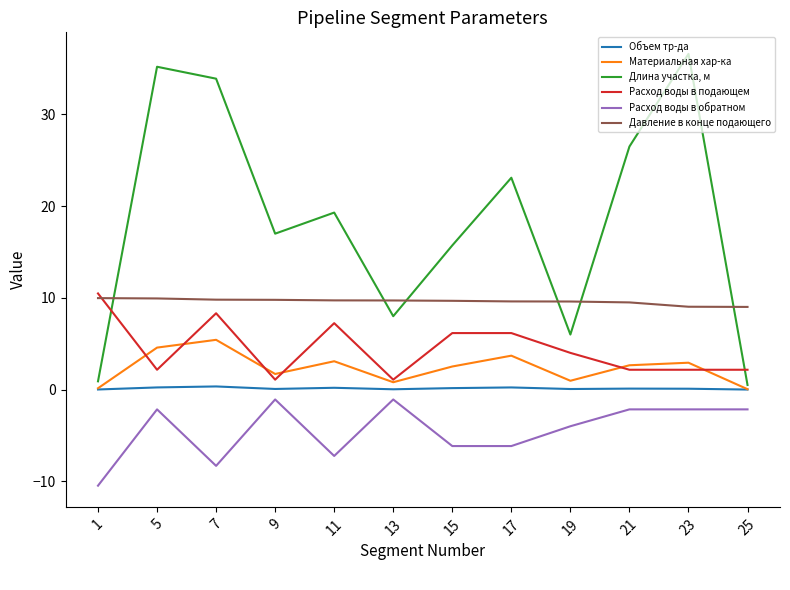

Which series has the largest range (max minus min)?

Длина участка, м